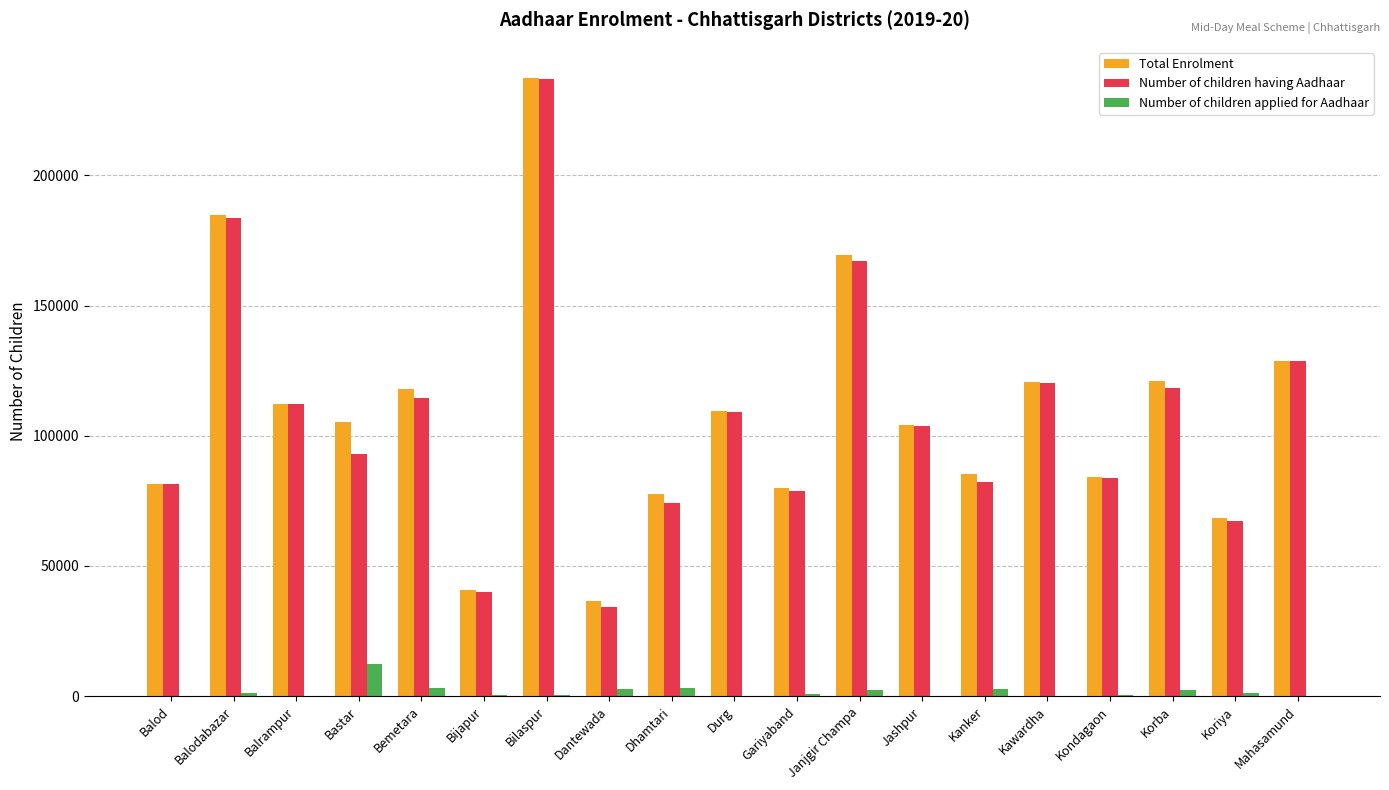

True or false: Total Enrolment has a value of 25941 at Durg.

False